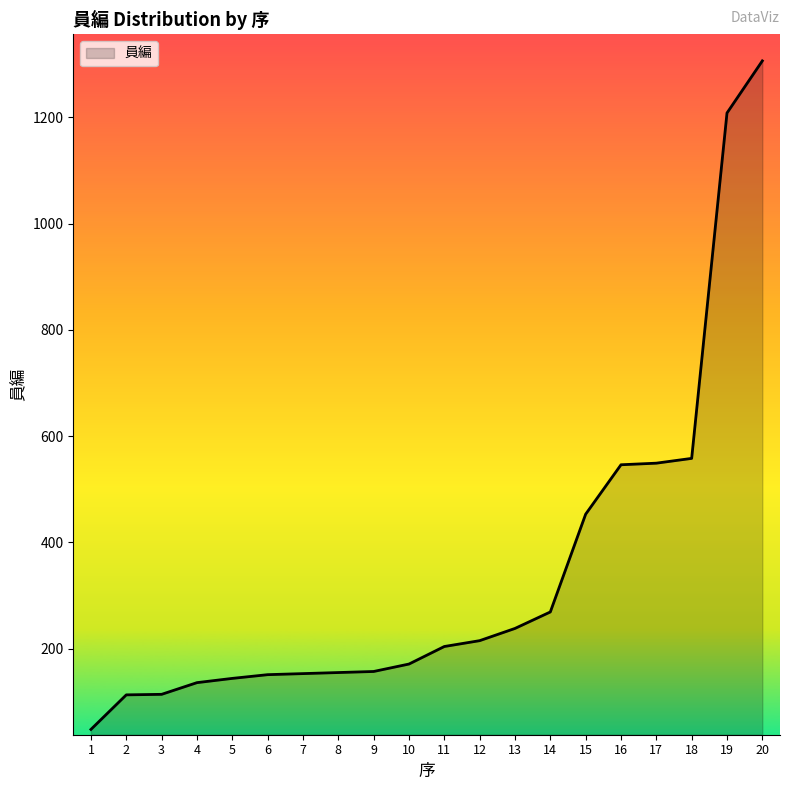

Read the value at 13, to the nearest 10.

240